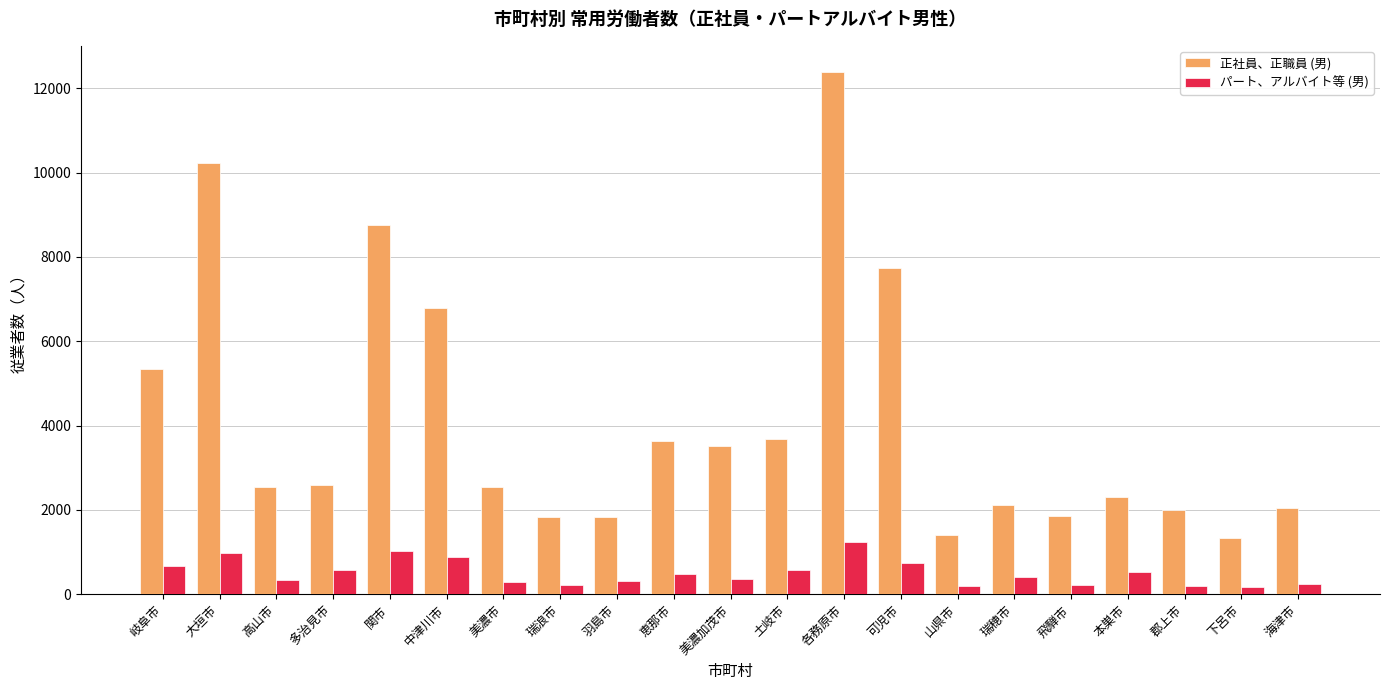

Which series has the largest total across all categories?

正社員、正職員 (男)